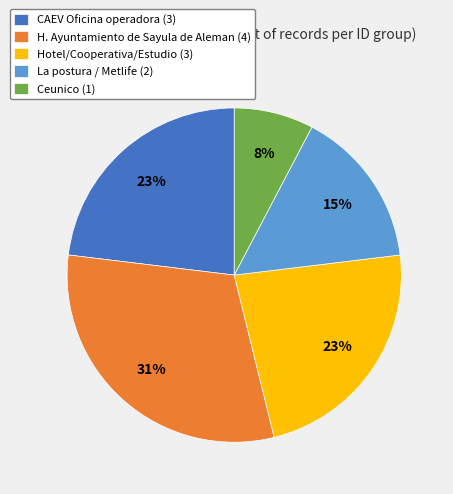

Which category has the smallest portion of the pie?

Ceunico